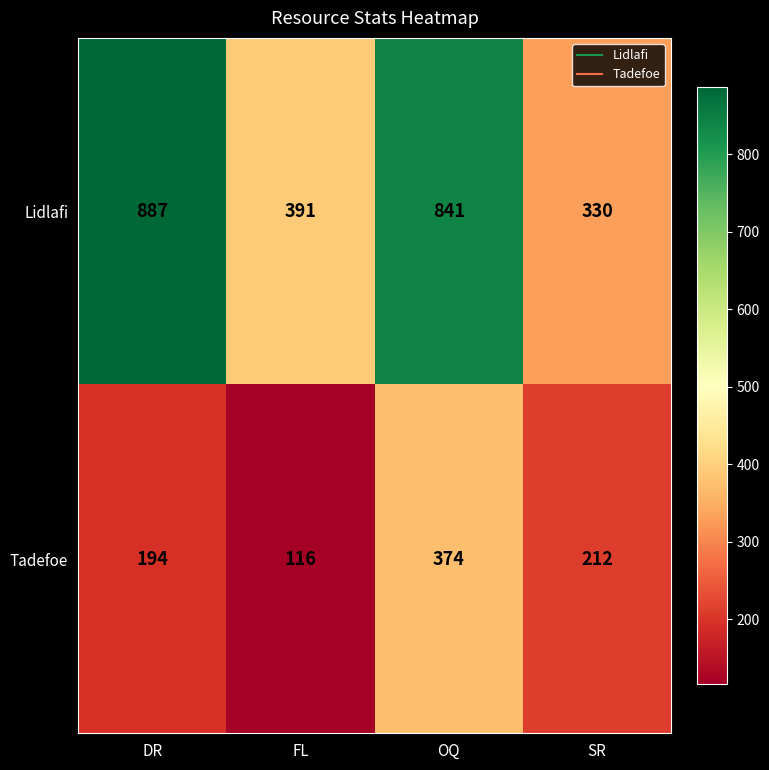

Where is Lidlafi nearest to the value 608?

FL